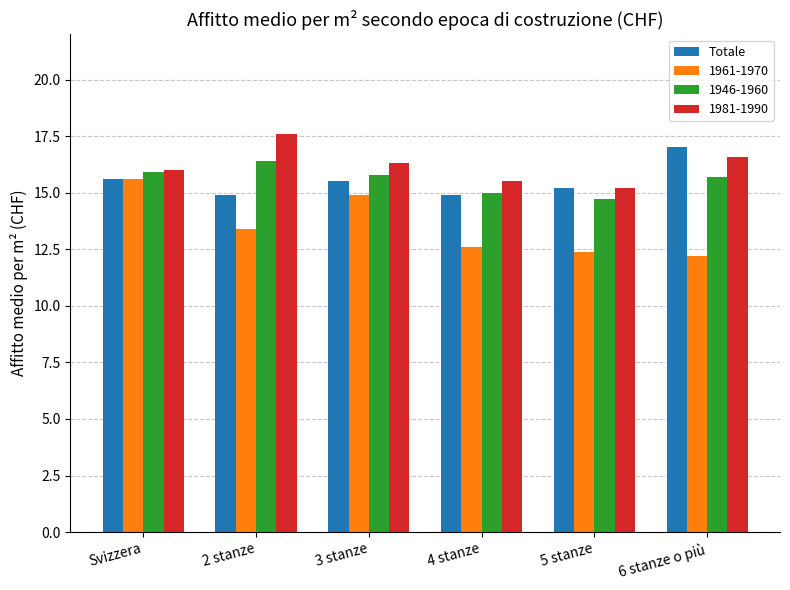

What is the difference between the maximum and minimum values in the Totale series?

2.1